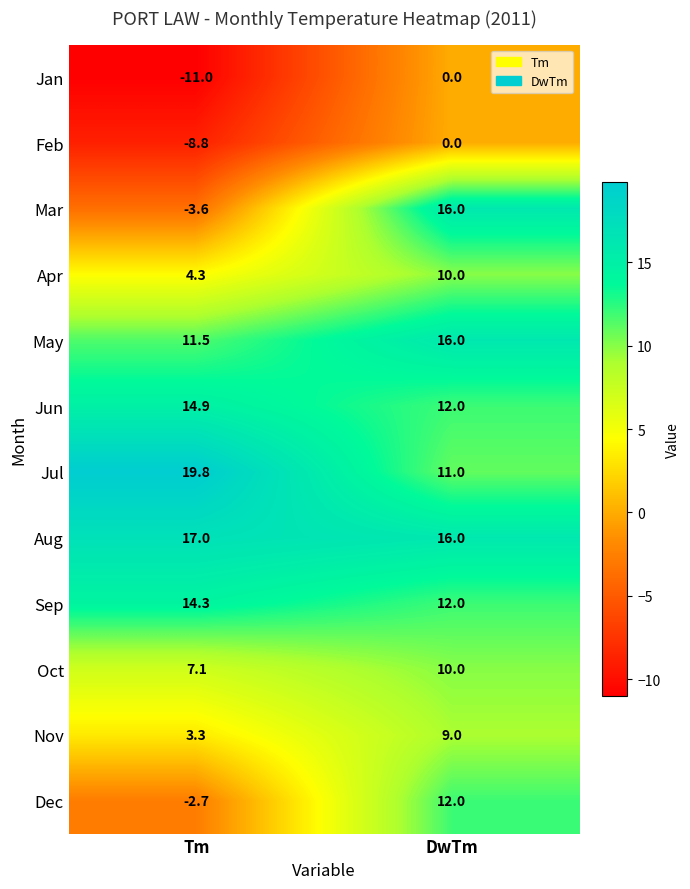

At Tm, list the series in order from largest to smallest.

Jul, Aug, Jun, Sep, May, Oct, Apr, Nov, Dec, Mar, Feb, Jan